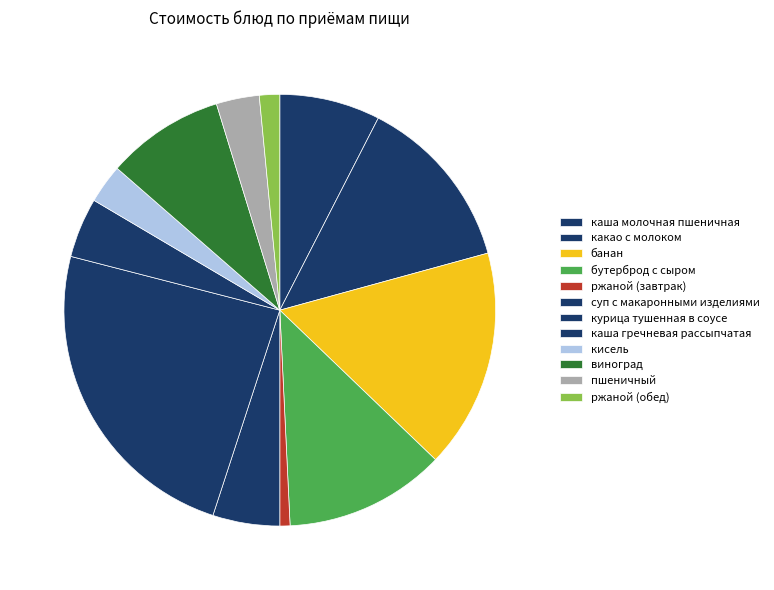

Rank the categories by value from highest to lowest.

курица тушенная в соусе, банан, какао с молоком, бутерброд с сыром, виноград, каша молочная пшеничная, суп с макаронными изделиями, каша гречневая рассыпчатая, пшеничный, кисель, ржаной (обед), ржаной (завтрак)